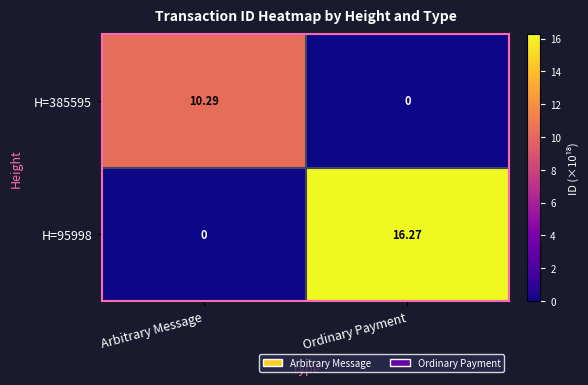

Rank the categories by H=95998 value from lowest to highest.

Arbitrary Message, Ordinary Payment